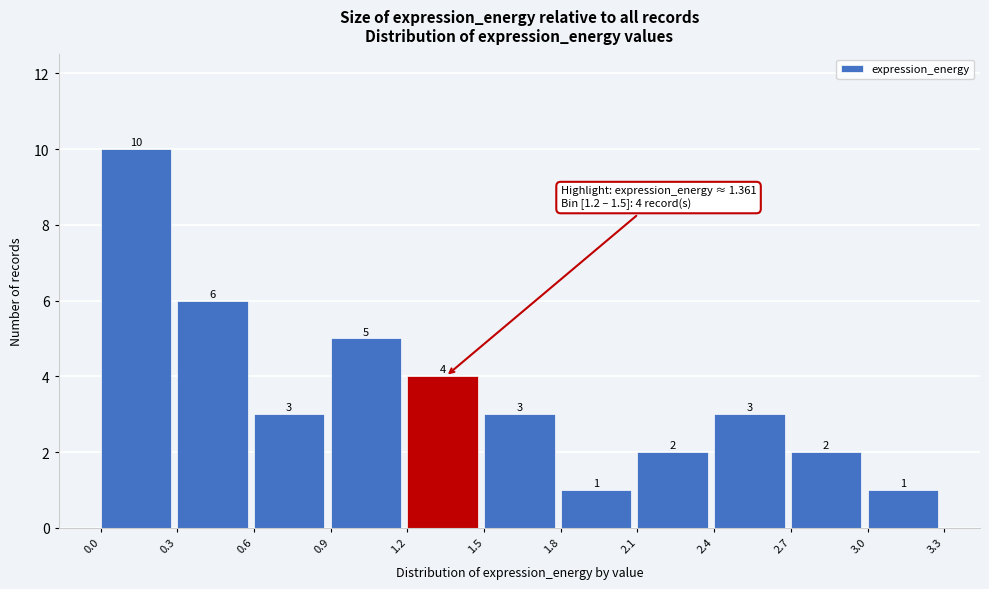

Which range on the x-axis has the tallest bar?

0.0 to 0.3